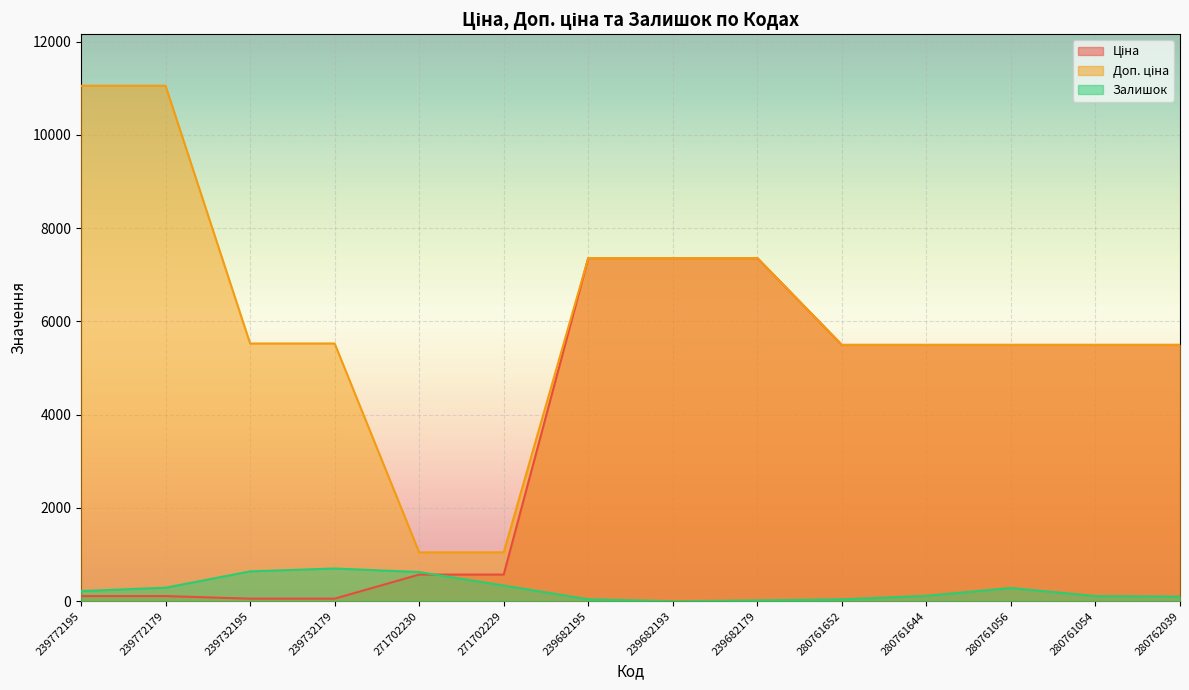

At how many categories does at least one series exceed 906?

14